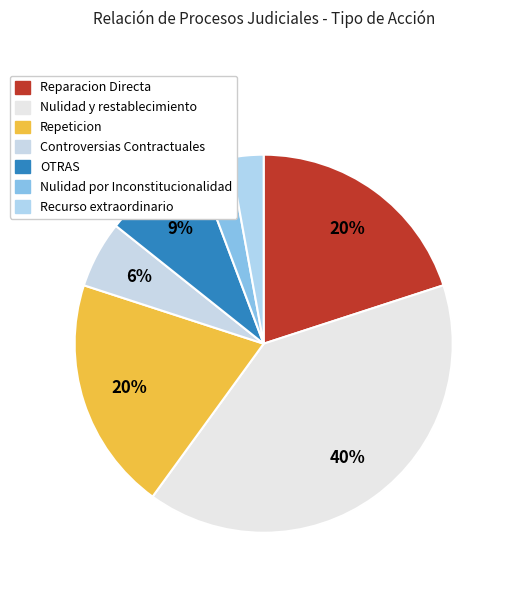

To the nearest percent, what is the average slice percentage?

14%